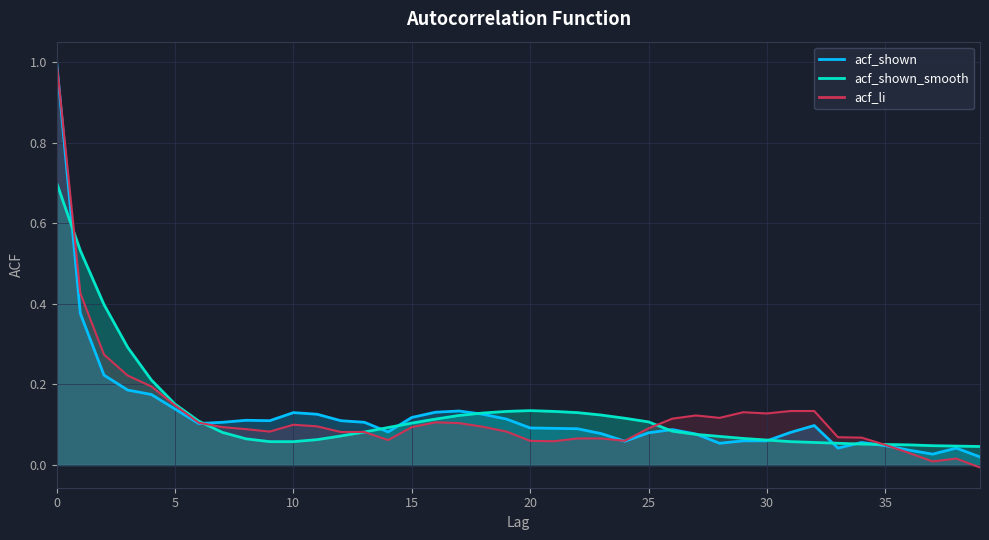

Which has a higher value, 16 or 13?

16